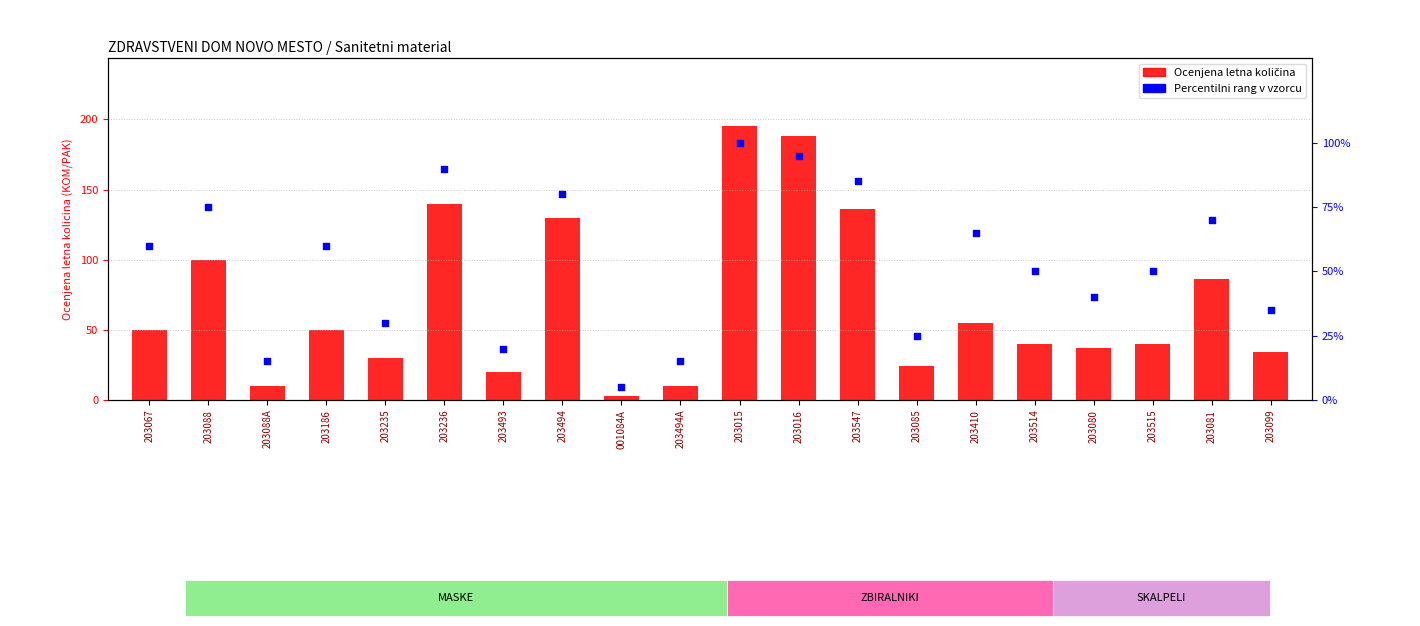

Is the value of Percentilni rang v vzorcu at 203236 greater than the value of Ocenjena letna količina at 203235?

Yes